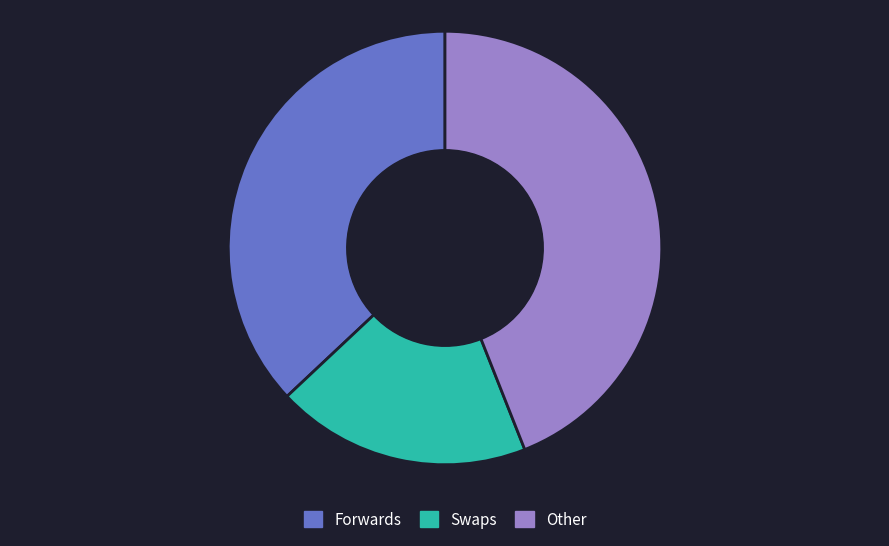

Is there any slice that represents more than half of the pie?

No